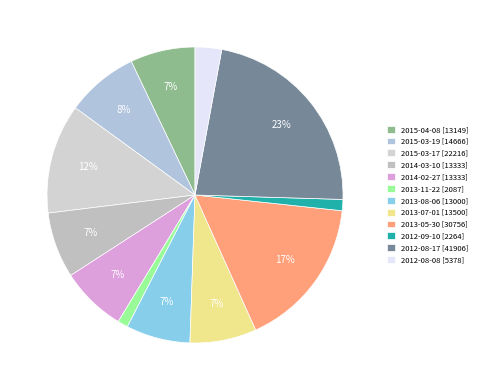

To the nearest percent, what is the difference between the 2012-08-08 and 2013-05-30 slice percentages?

14%